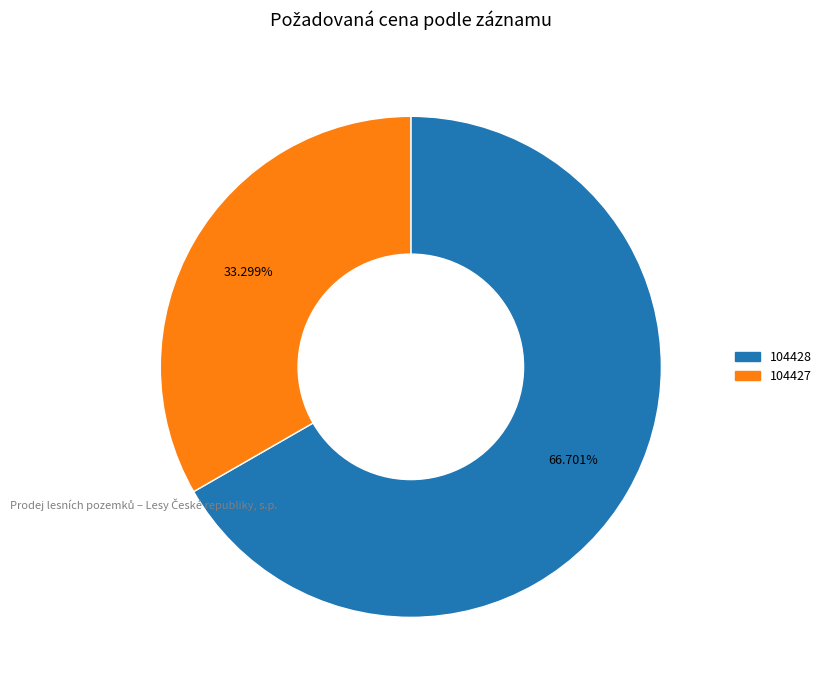

Does 104428 represent more than half of the total?

Yes